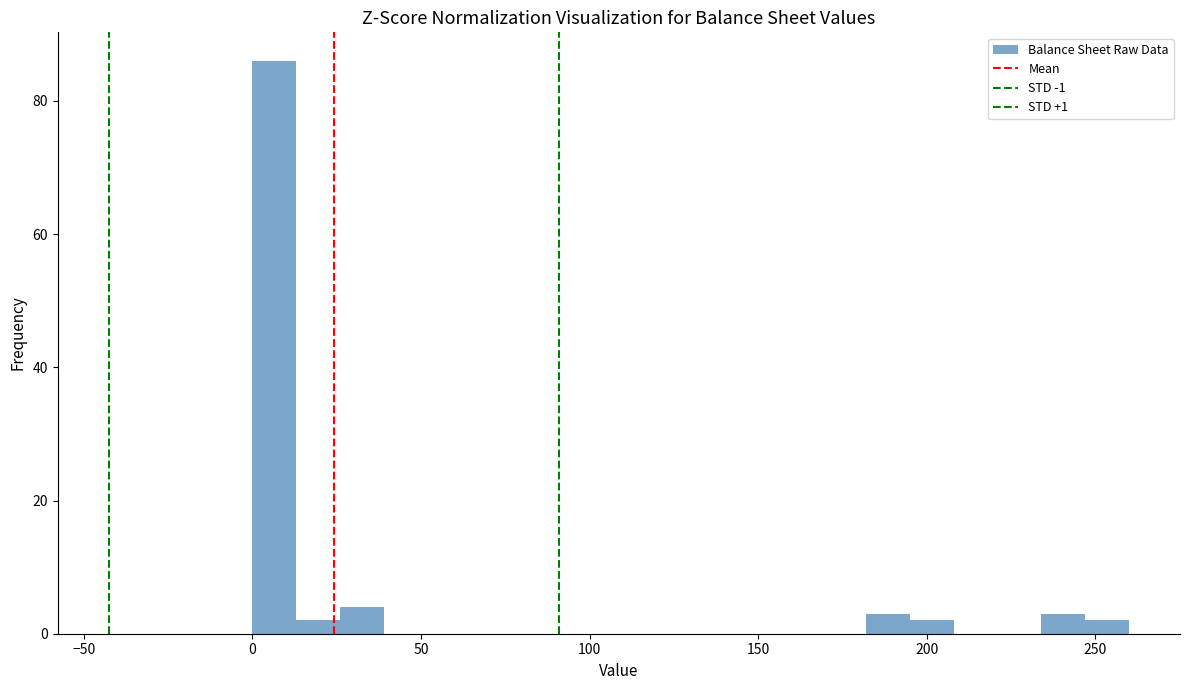

Read against the x-axis, roughly where is the centre of the tallest bar?

5